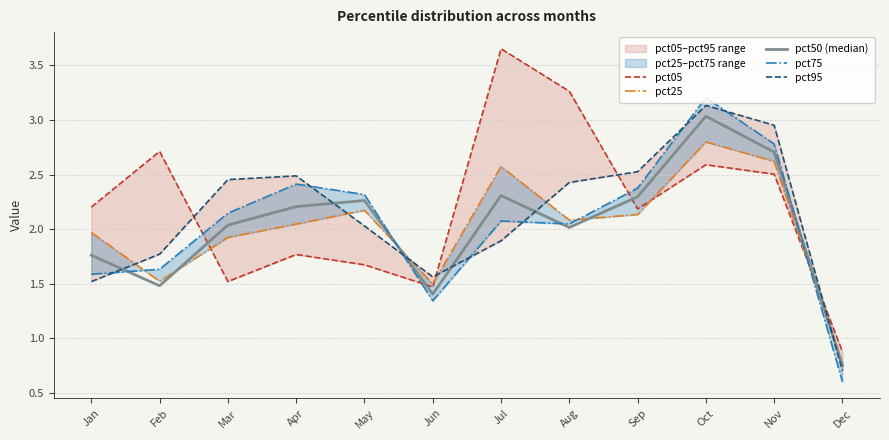

Reading left to right, transcribe all the data shown in this chart.

pct05: Jan=2.2	Feb=2.7	Mar=1.5	Apr=1.8	May=1.7	Jun=1.5	Jul=3.7	Aug=3.3	Sep=2.2	Oct=2.6	Nov=2.5	Dec=0.9
pct25: Jan=2.0	Feb=1.5	Mar=1.9	Apr=2.0	May=2.2	Jun=1.5	Jul=2.6	Aug=2.1	Sep=2.1	Oct=2.8	Nov=2.6	Dec=0.8
pct50 (median): Jan=1.8	Feb=1.5	Mar=2.0	Apr=2.2	May=2.3	Jun=1.4	Jul=2.3	Aug=2.0	Sep=2.3	Oct=3.0	Nov=2.7	Dec=0.8
pct75: Jan=1.6	Feb=1.6	Mar=2.1	Apr=2.4	May=2.3	Jun=1.3	Jul=2.1	Aug=2.0	Sep=2.4	Oct=3.2	Nov=2.8	Dec=0.6
pct95: Jan=1.5	Feb=1.8	Mar=2.5	Apr=2.5	May=2.0	Jun=1.6	Jul=1.9	Aug=2.4	Sep=2.5	Oct=3.1	Nov=3.0	Dec=0.7